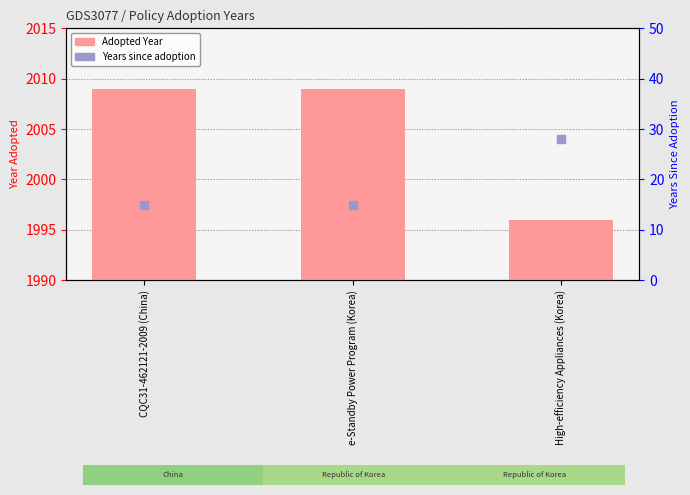

Which series reaches the maximum Y coordinate?

Adopted Year